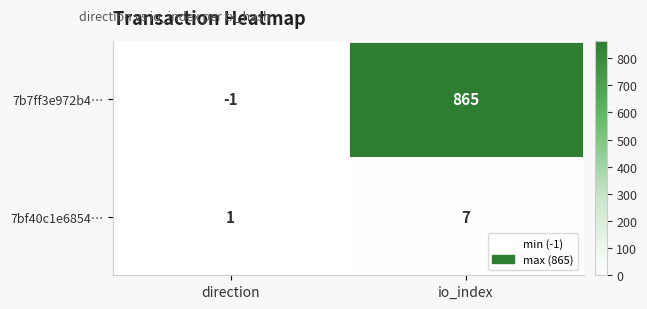

Rank the categories by 7bf40c1e6854… value from lowest to highest.

direction, io_index